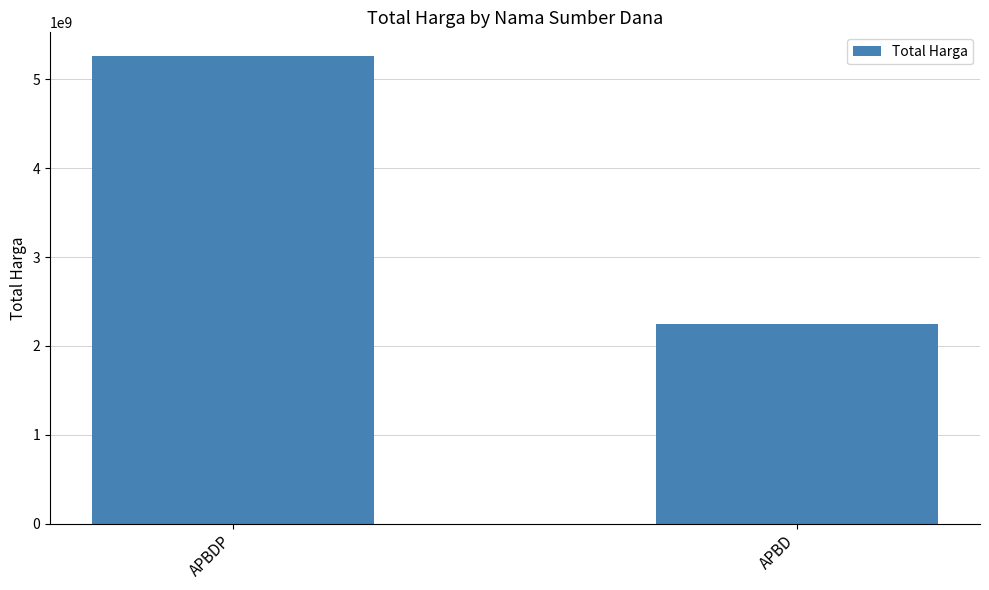

What is the sum of the values at APBDP and APBD?

7518497085